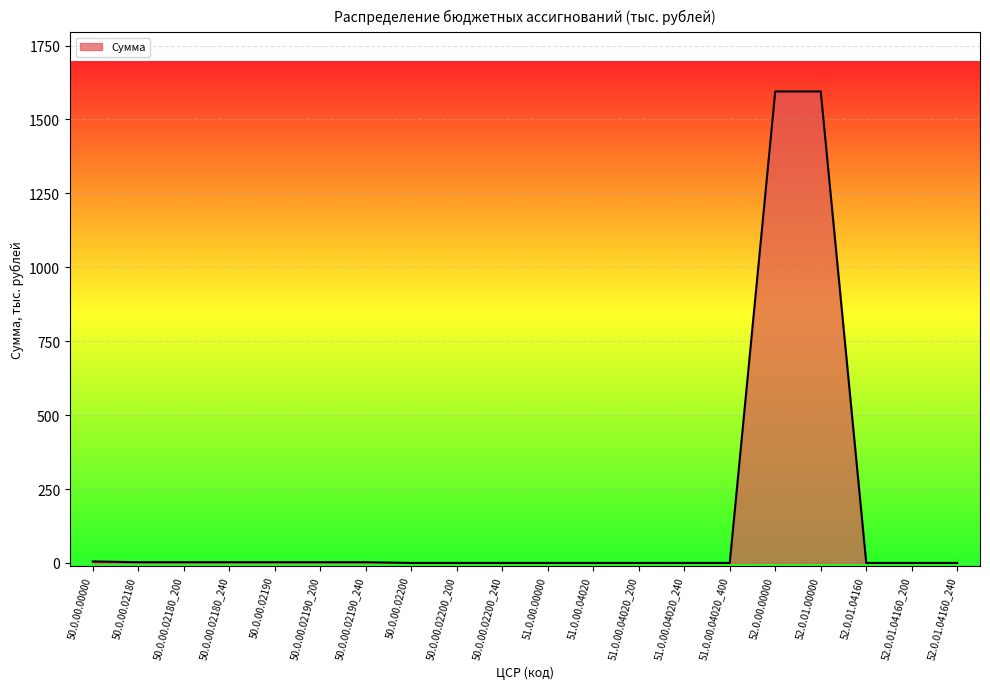

Is it true that the value at 50.0.00.02200_240 is 480.9?

False